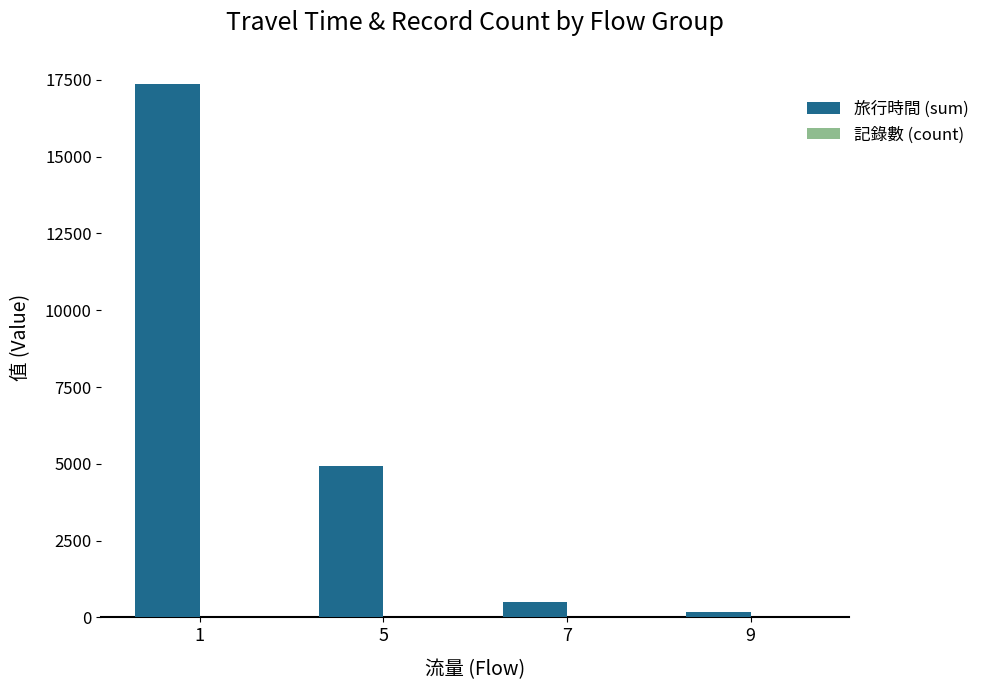

Which series changed the most between 5 and 7?

旅行時間 (sum)